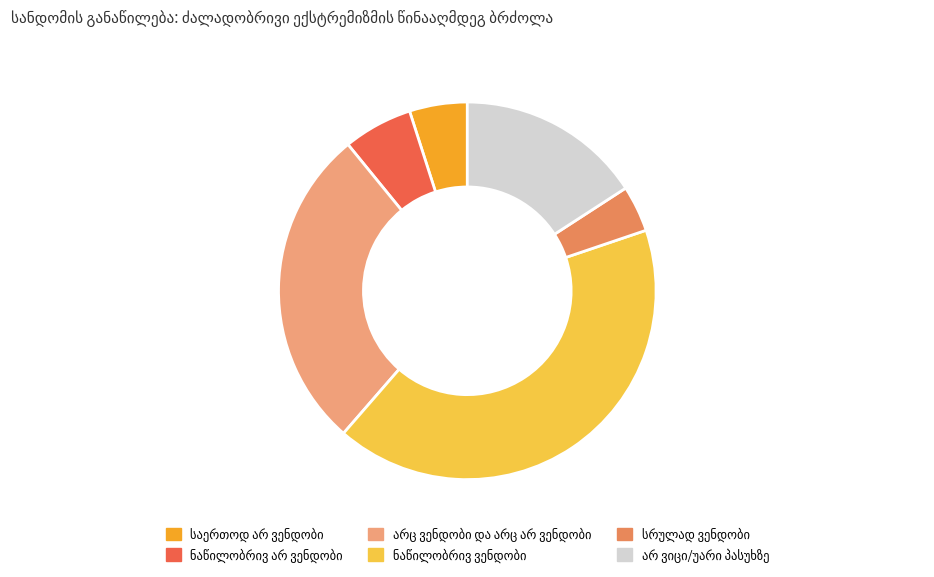

Is there a majority slice in this chart?

No